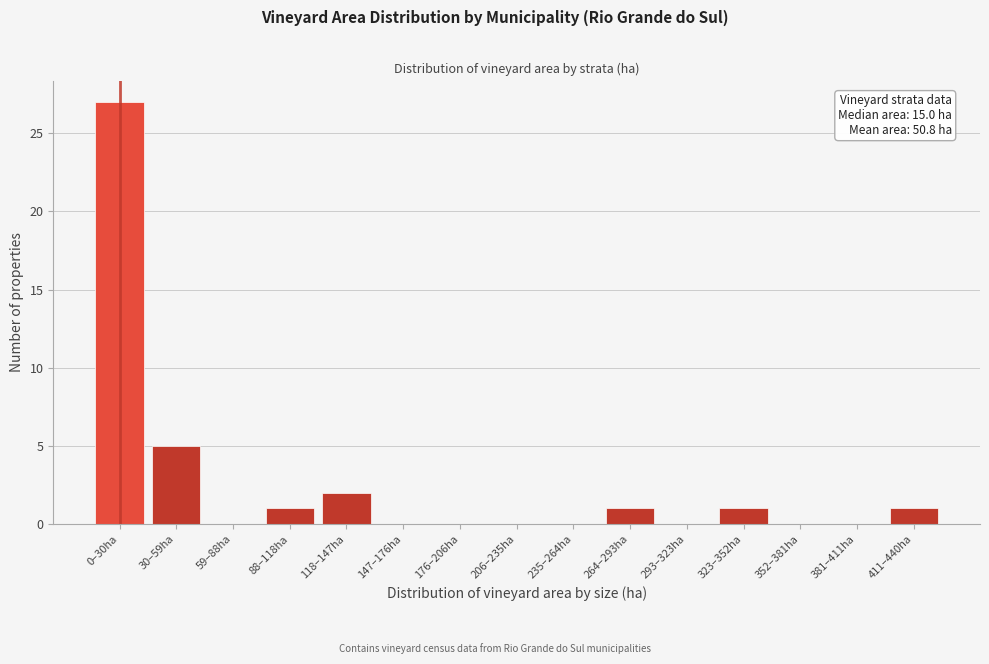

Reading left to right, what are all the values shown in this chart?

0–30ha=27	30–59ha=5	59–88ha=0	88–118ha=1	118–147ha=2	147–176ha=0	176–206ha=0	206–235ha=0	235–264ha=0	264–293ha=1	293–323ha=0	323–352ha=1	352–381ha=0	381–411ha=0	411–440ha=1